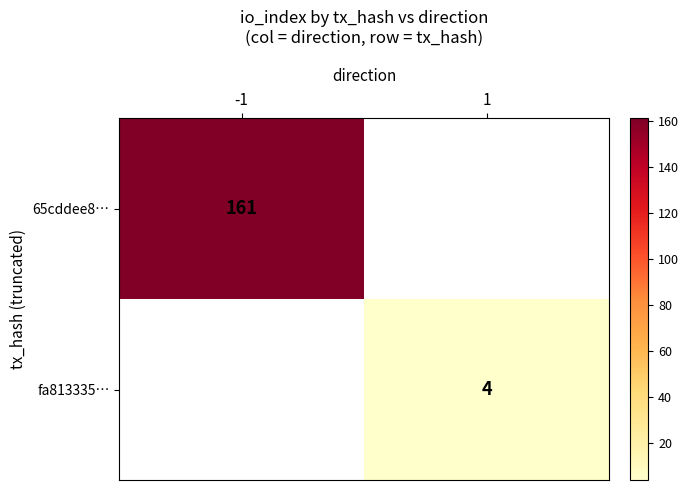

The fa813335… series shows 4 at 1. True or false?

True